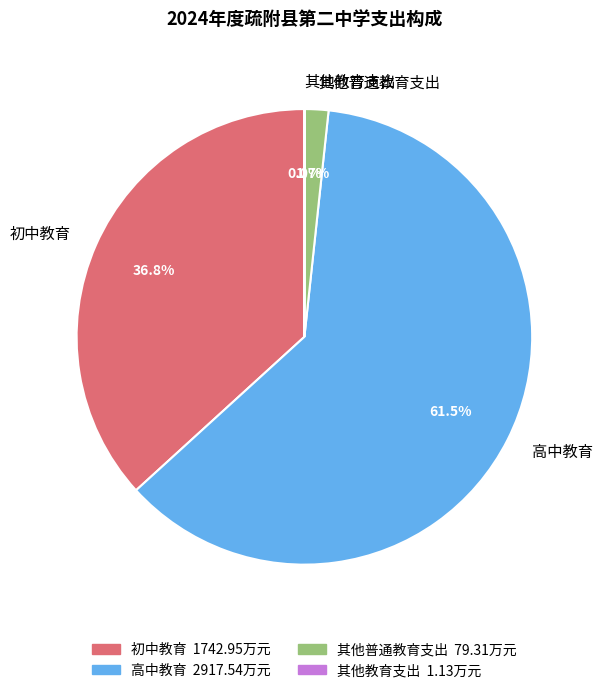

What percentage is NOT represented by 其他普通教育支出?

98.3%